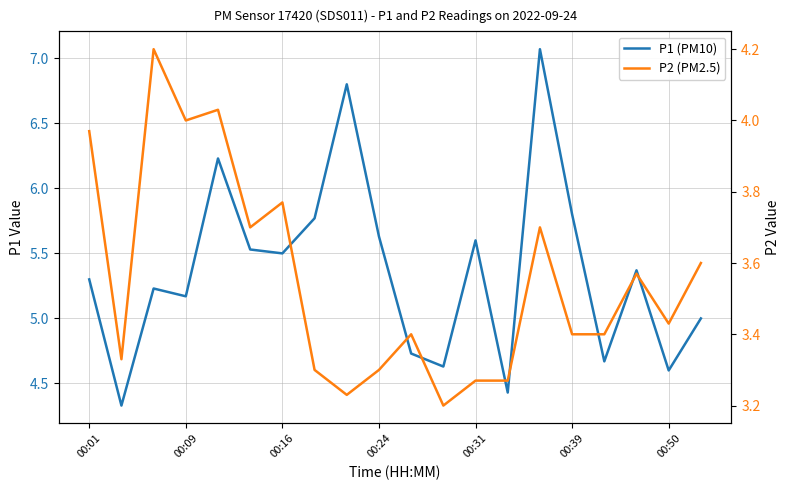

What is the difference between the highest and lowest values at 19?

1.4